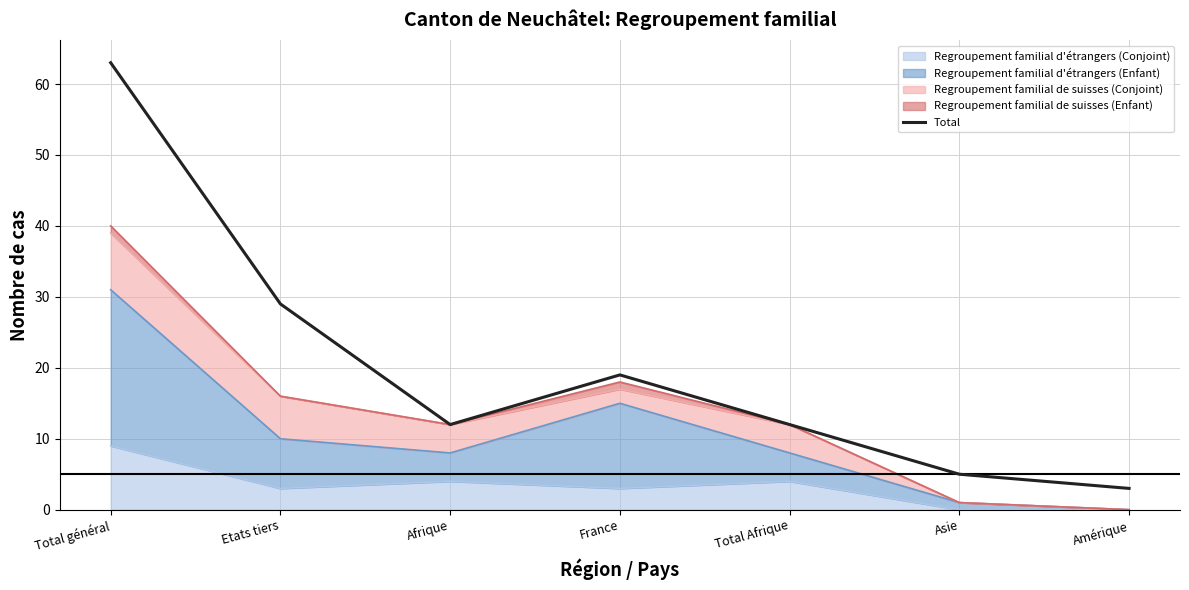

How many interior local peaks (higher than both neighbors) does the data have?

1